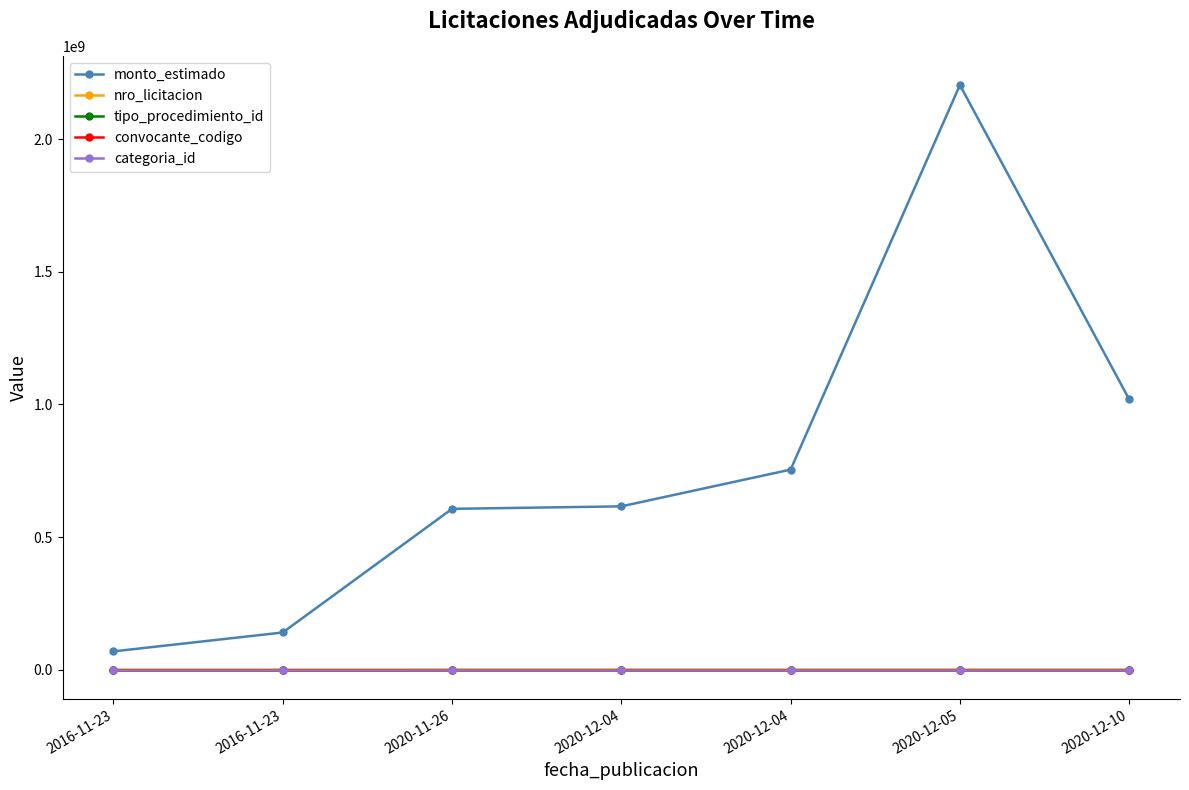

What is the sum of all tipo_procedimiento_id values?

21